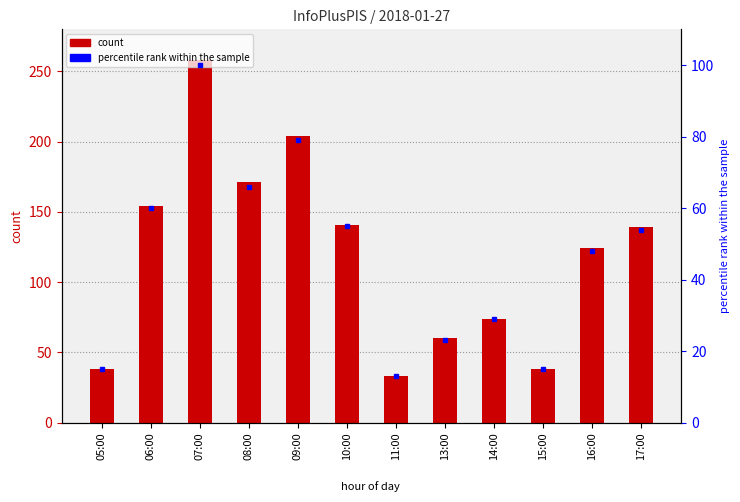

What is the total value across all series at 15:00?

53